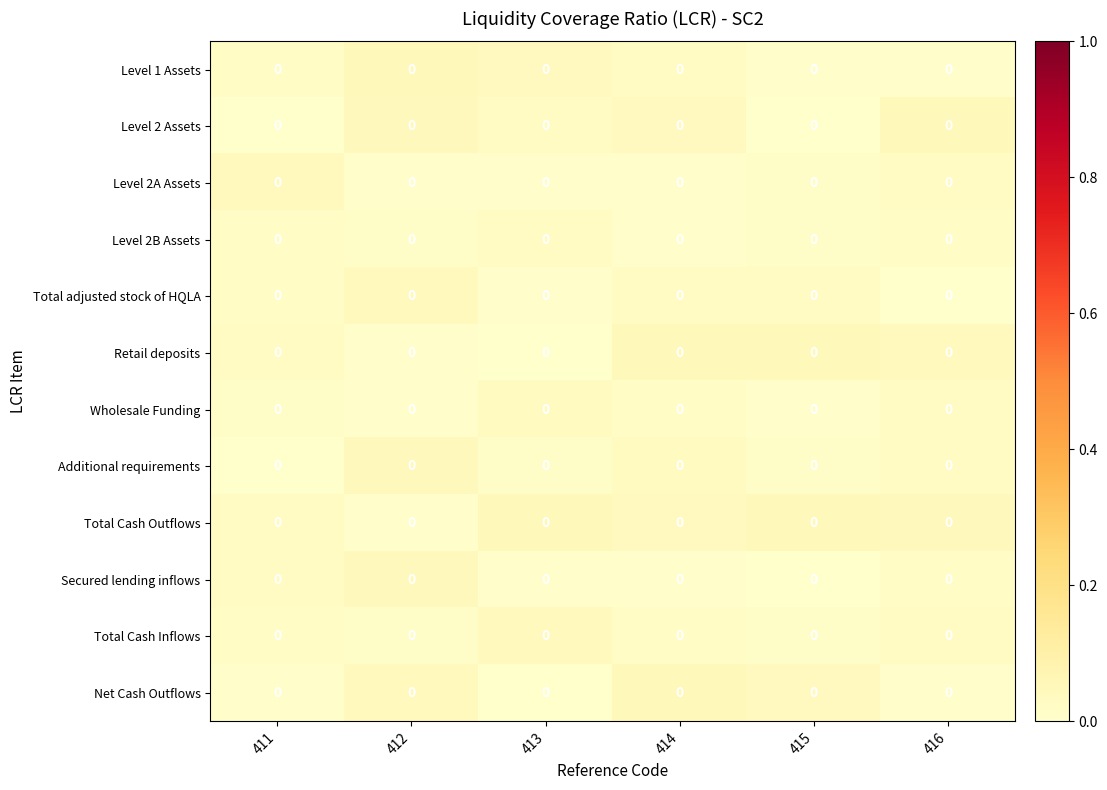

Which category has the lowest value in the Total Cash Inflows series?

412